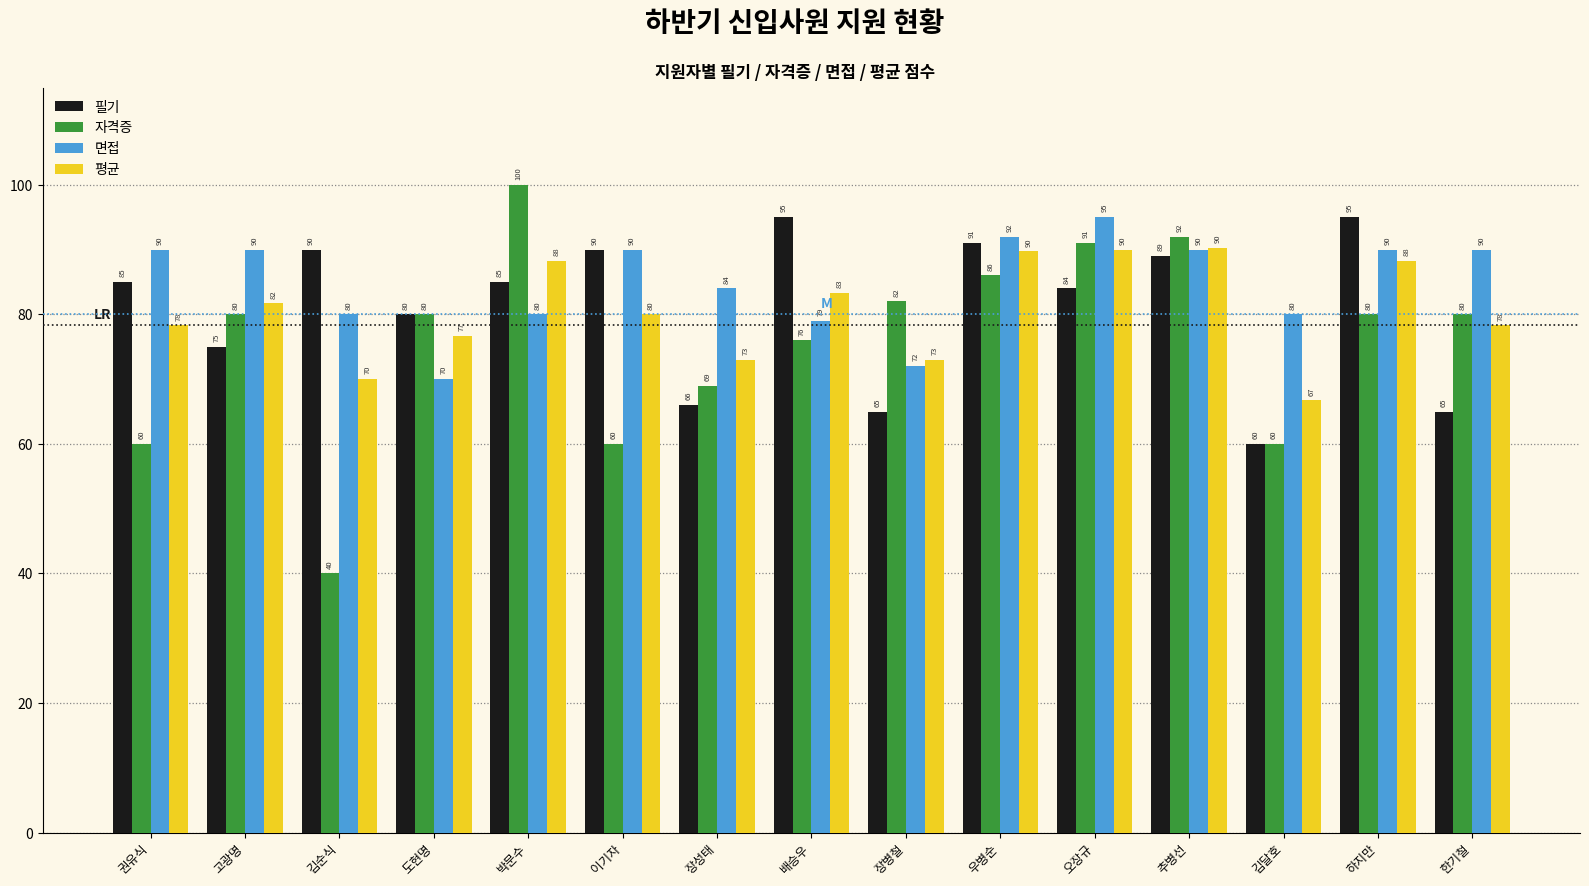

What is the value of the 필기 bar at the 11th from the left?

84.0